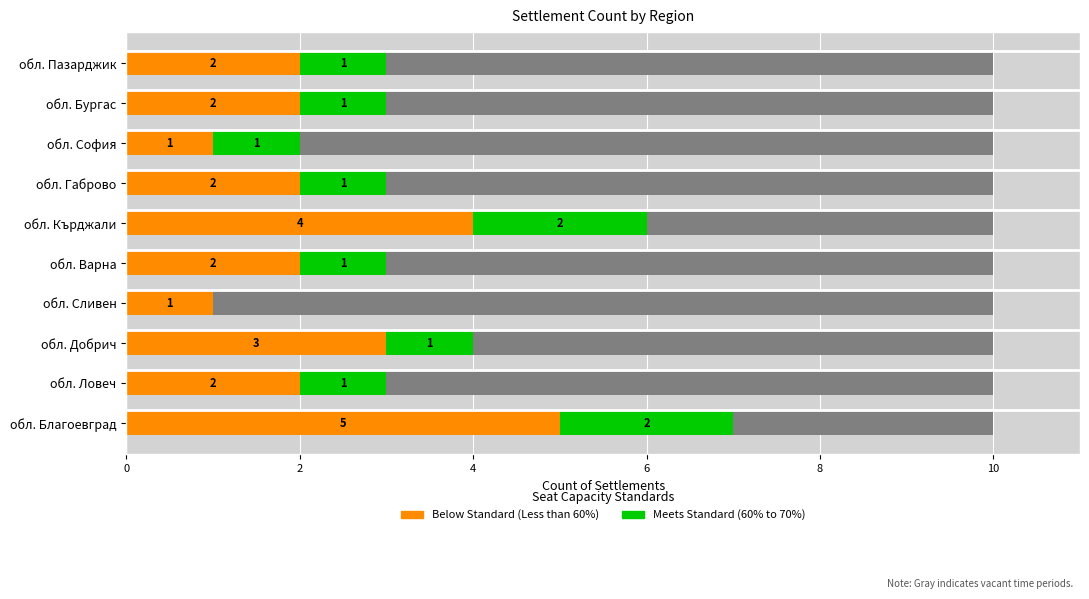

How many distinct data groups are displayed?

2